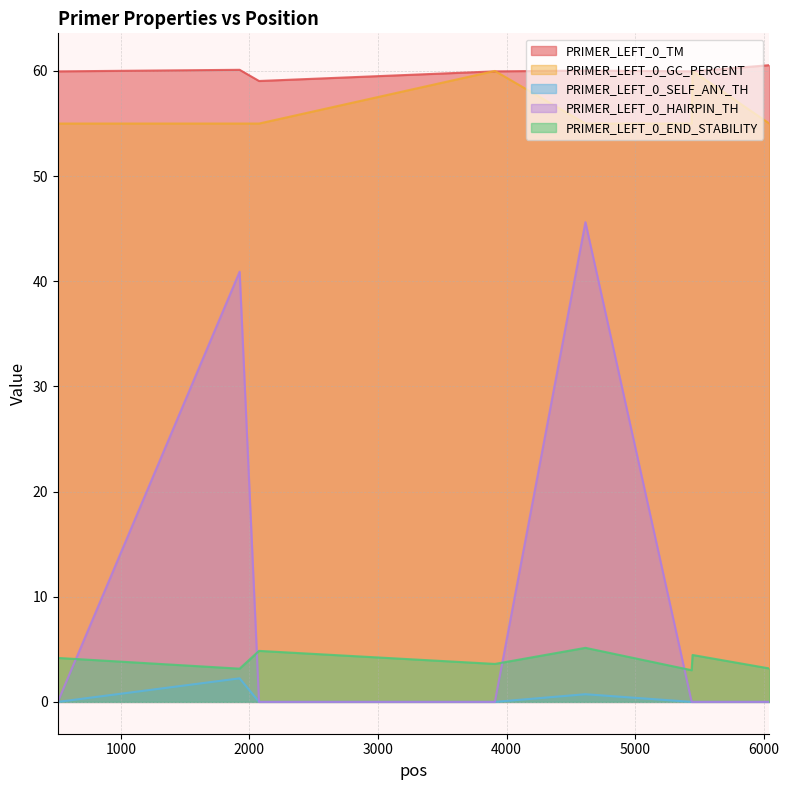

What is the total value across all series at 1924?

161.4